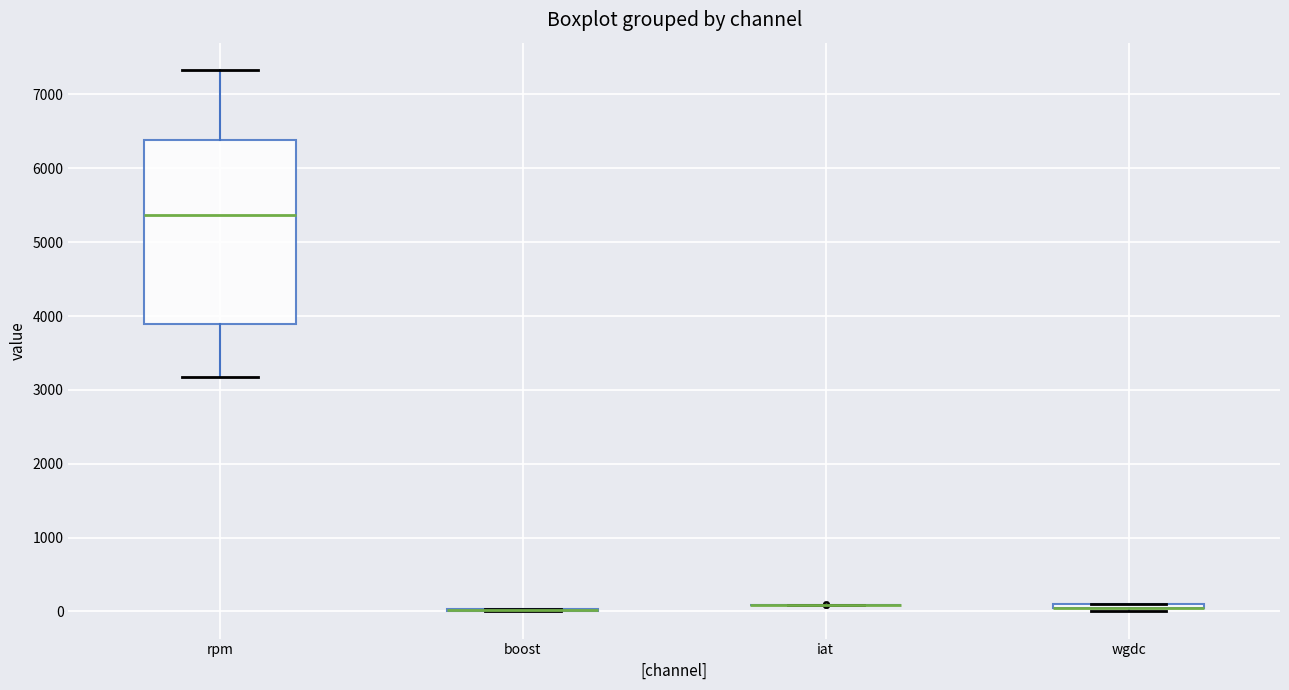

Where is the upper edge of the box for wgdc on the y-axis? The values are not printed on the chart, so give them approximately, as read against the axis.

100